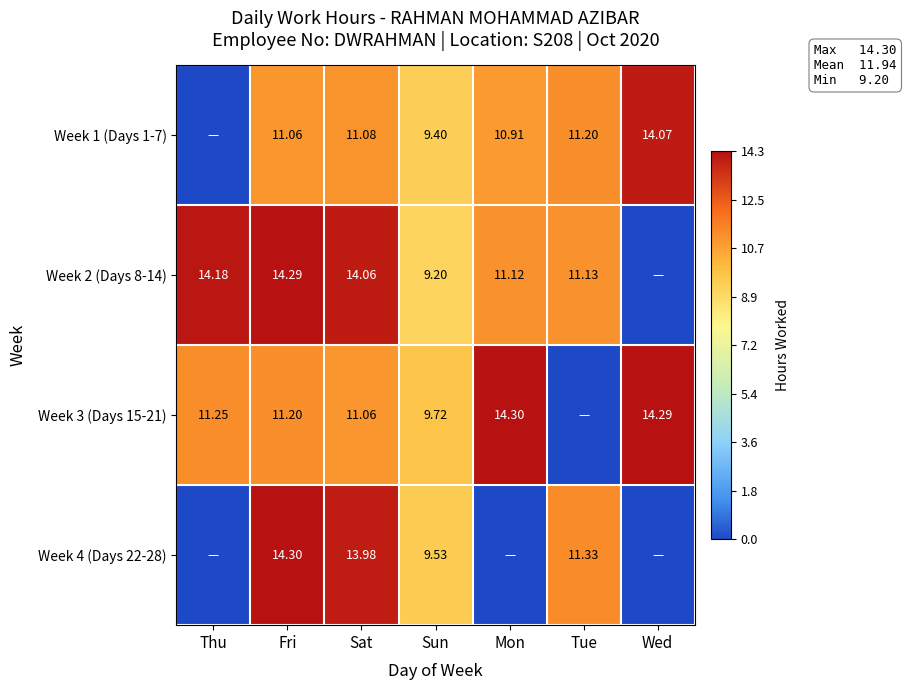

What is the spread (max minus min) of values at Mon?

14.3